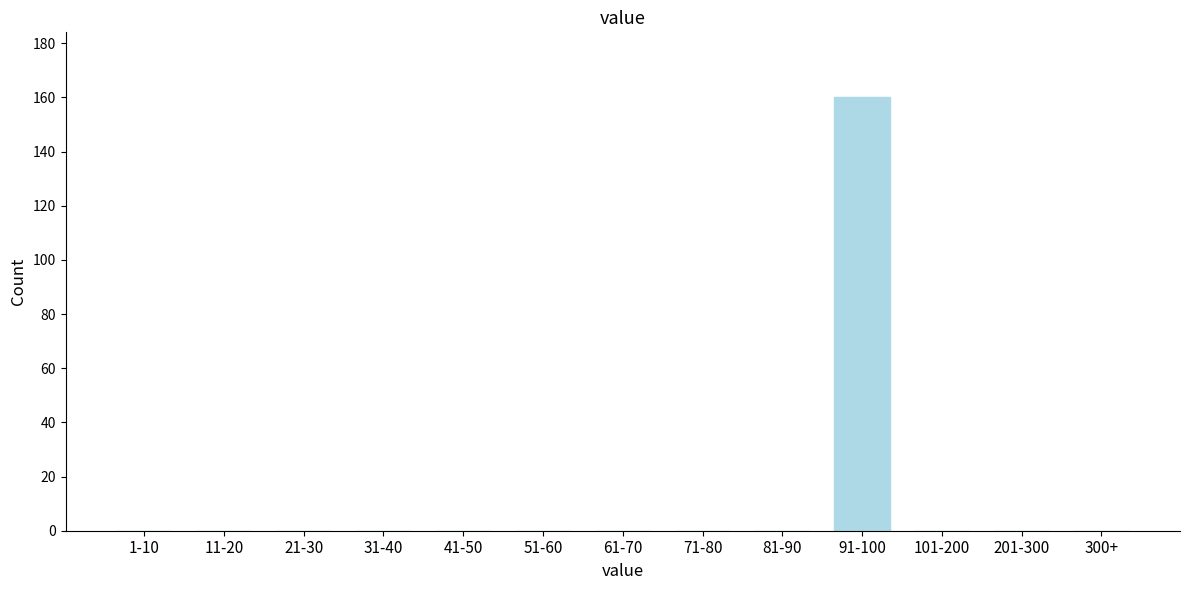

Reading left to right, list all the values displayed in this chart.

1-10=0	11-20=0	21-30=0	31-40=0	41-50=0	51-60=0	61-70=0	71-80=0	81-90=0	91-100=160	101-200=0	201-300=0	300+=0